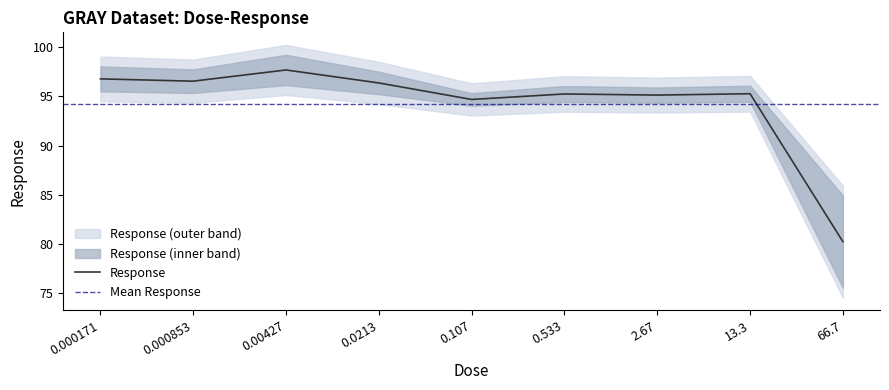

How many lines are shown in the chart?

1